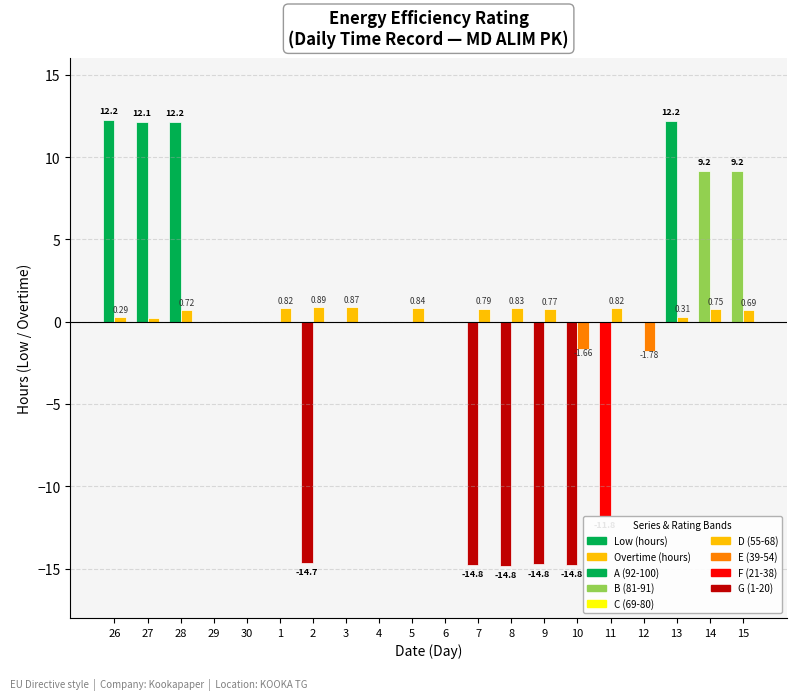

At which category is the sum across all series the highest?

28